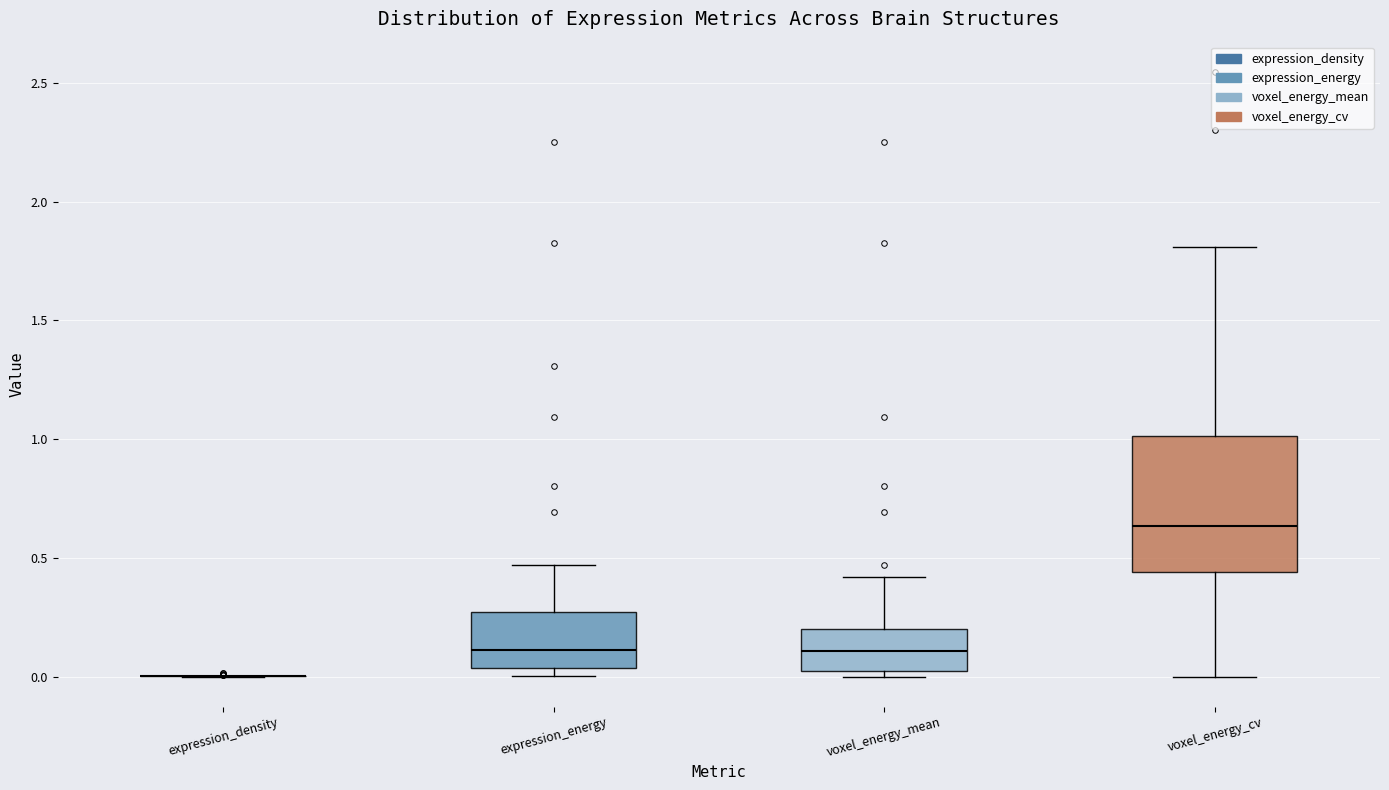

Reading left to right, transcribe this box plot: for each box, give where its median line is, the range the box spans, and where its two whiskers end, as read against the y-axis. The values are not printed on the chart, so give them approximately, as read against the axis.

expression_density: box collapsed to a line at 0.00, whiskers 0.00 to 0.00
expression_energy: median 0.10, box 0.05 to 0.25, whiskers 0.00 to 0.45
voxel_energy_mean: median 0.10, box 0.00 to 0.20, whiskers 0.00 (just below the box's lower edge) to 0.40
voxel_energy_cv: median 0.65, box 0.45 to 1.00, whiskers 0.00 to 1.80